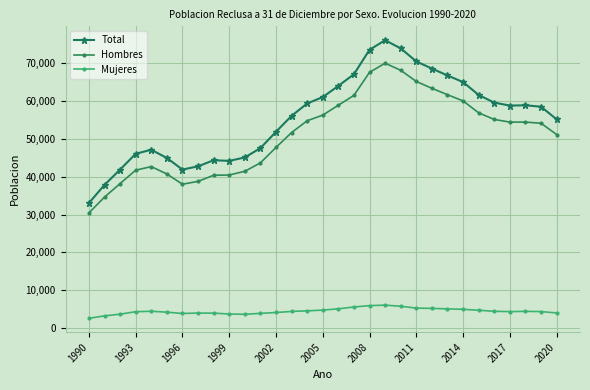

True or false: Hombres and Mujeres intersect in this chart.

False